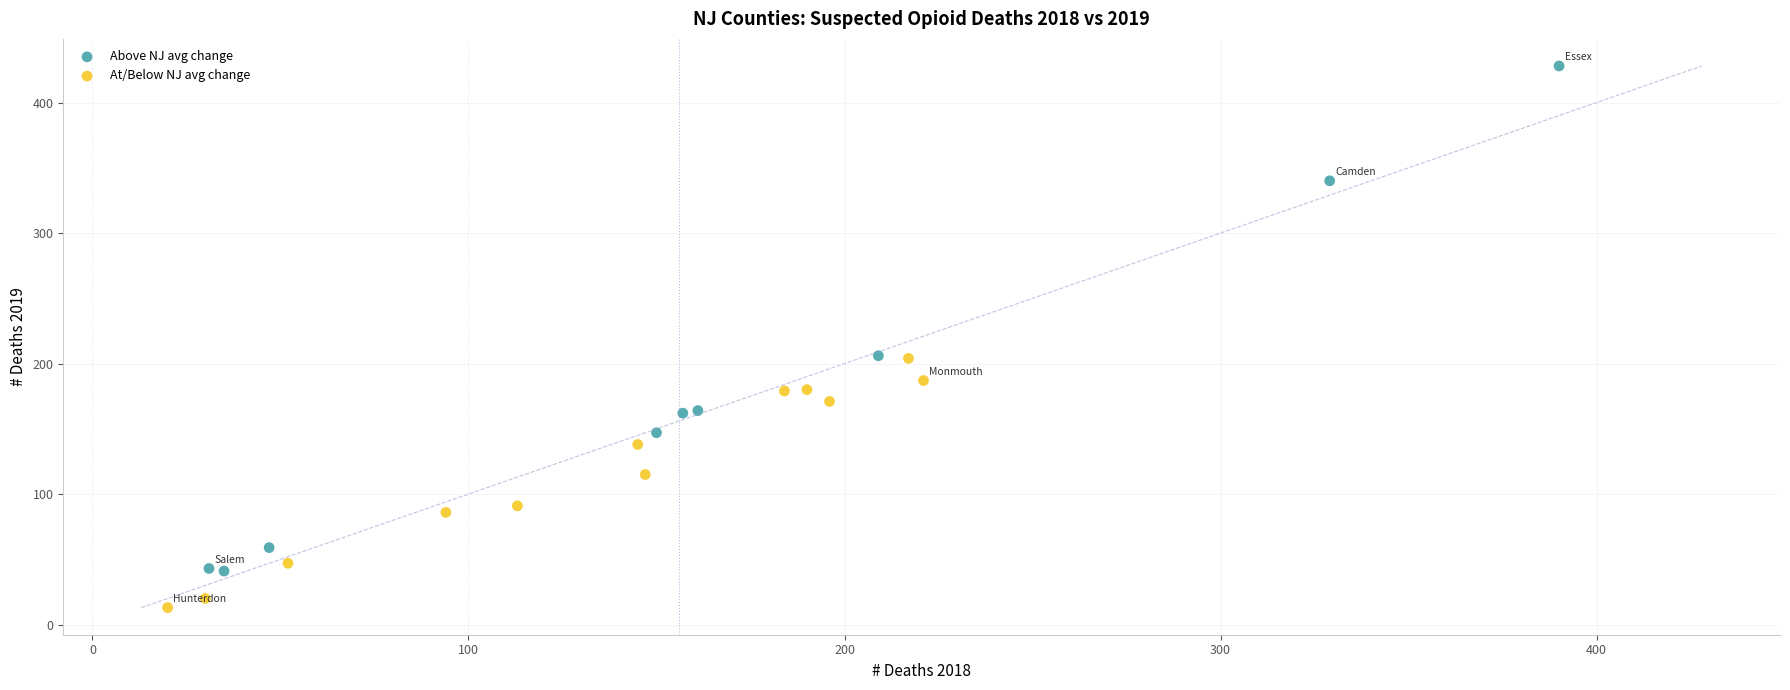

Which series has the widest spread of Y values?

Above NJ avg change